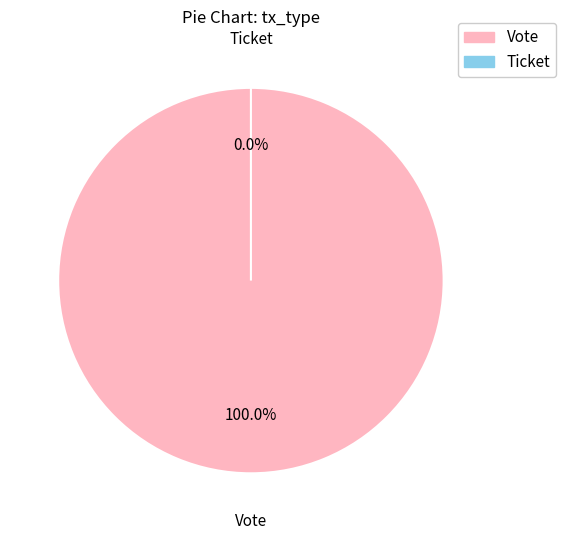

What is the majority slice?

Vote